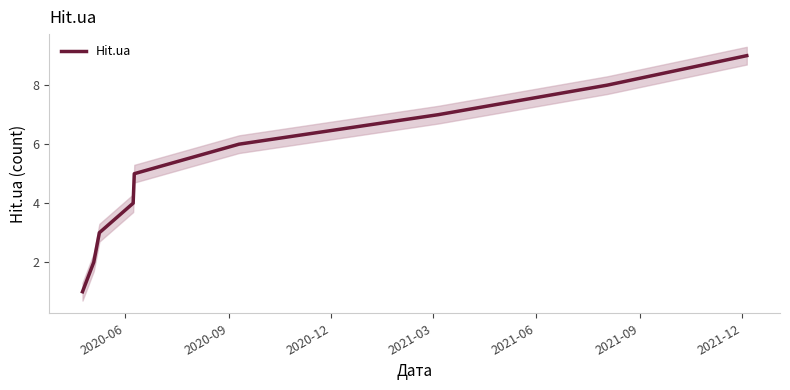

What is the value of the 7th point from the left?

7